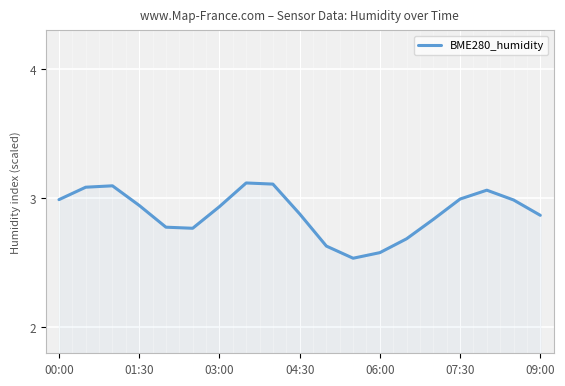

What is the difference between the maximum and minimum values?

0.6